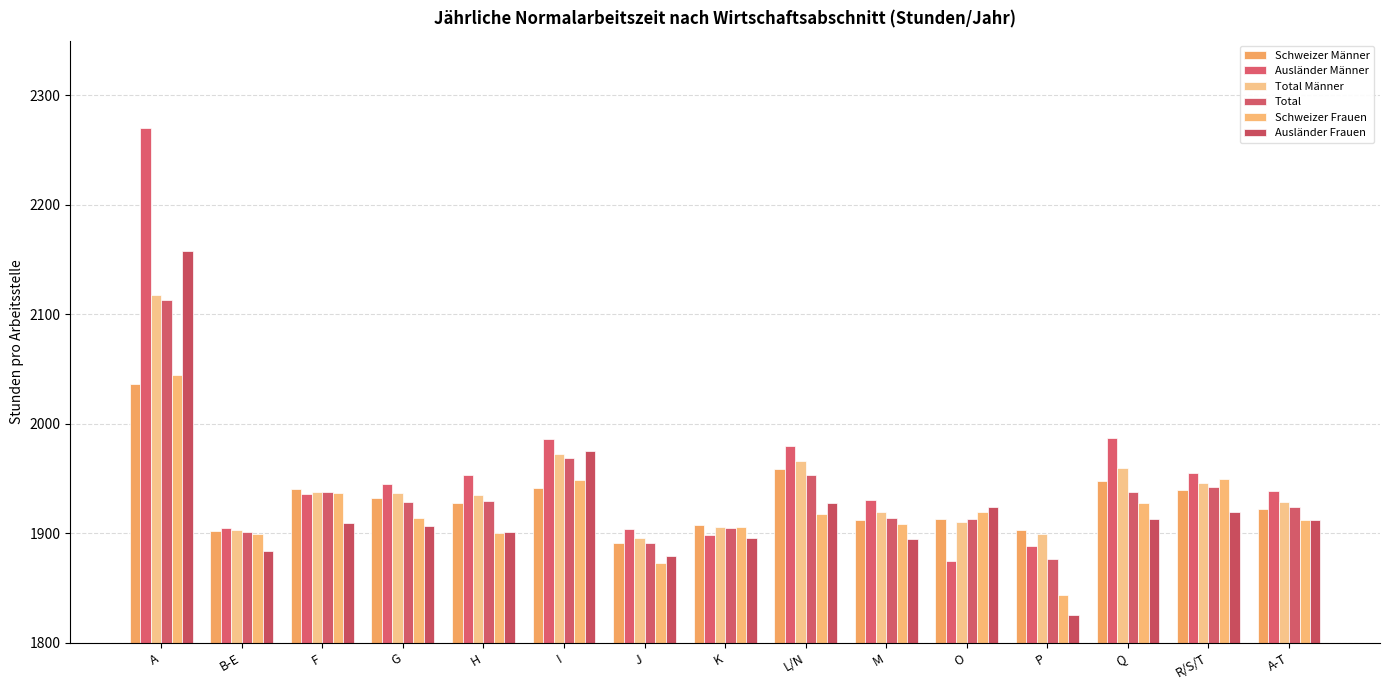

What is the average value of the Ausländer Frauen series?

1921.7